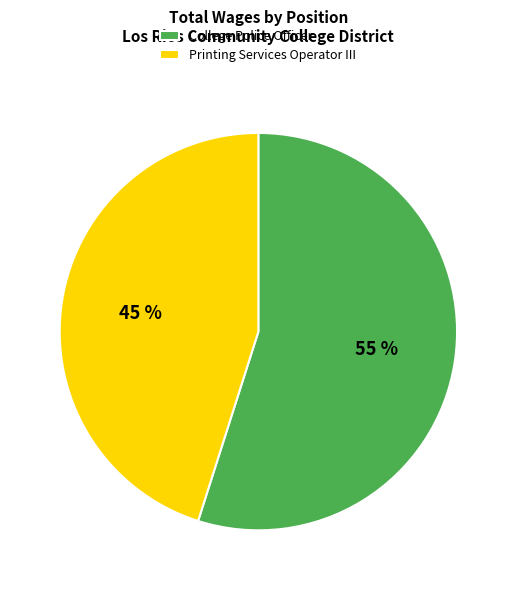

Which category has the smallest portion of the pie?

Printing Services Operator III